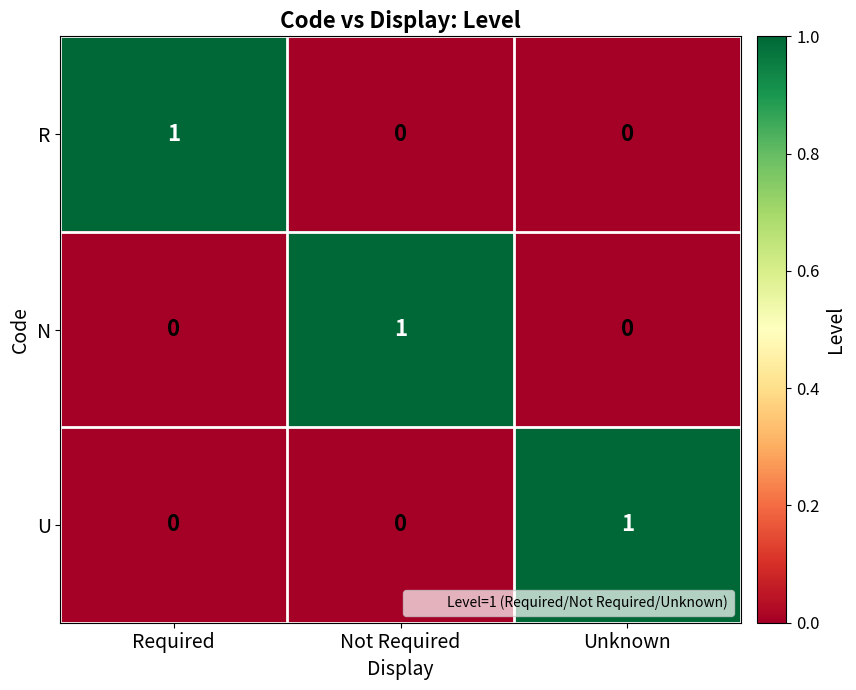

Reading left to right, list all the values displayed in this chart.

R: Required=1	Not Required=0	Unknown=0
N: Required=0	Not Required=1	Unknown=0
U: Required=0	Not Required=0	Unknown=1